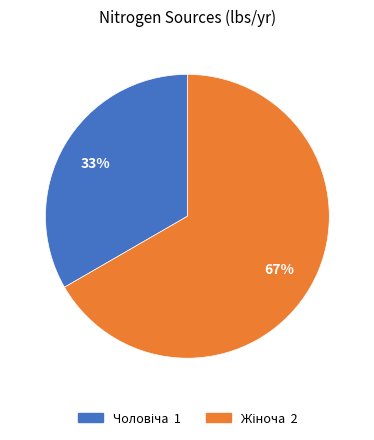

Is there any slice that represents more than half of the pie?

Yes